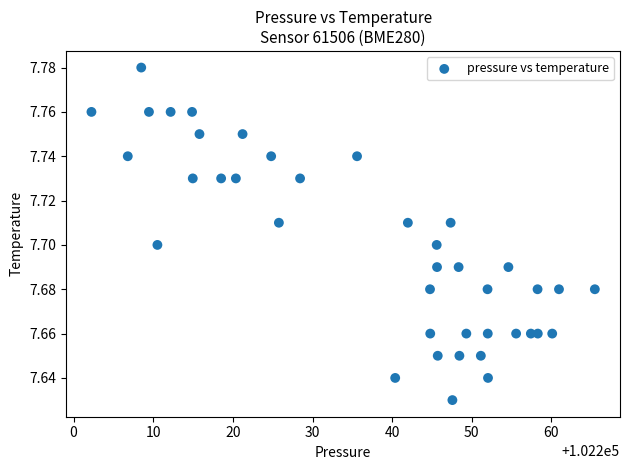

What is the range of X values (max minus min)?

63.2